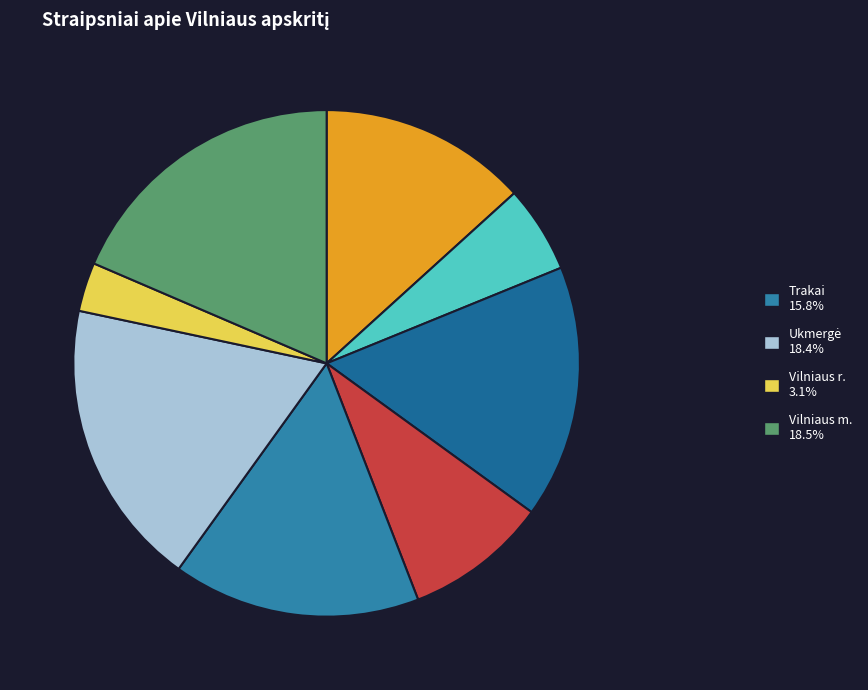

How many slices are in this pie chart?

8